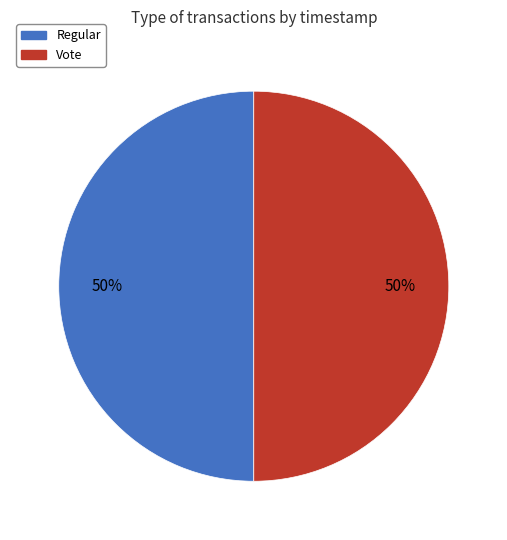

To the nearest percent, what portion does Regular represent?

50%